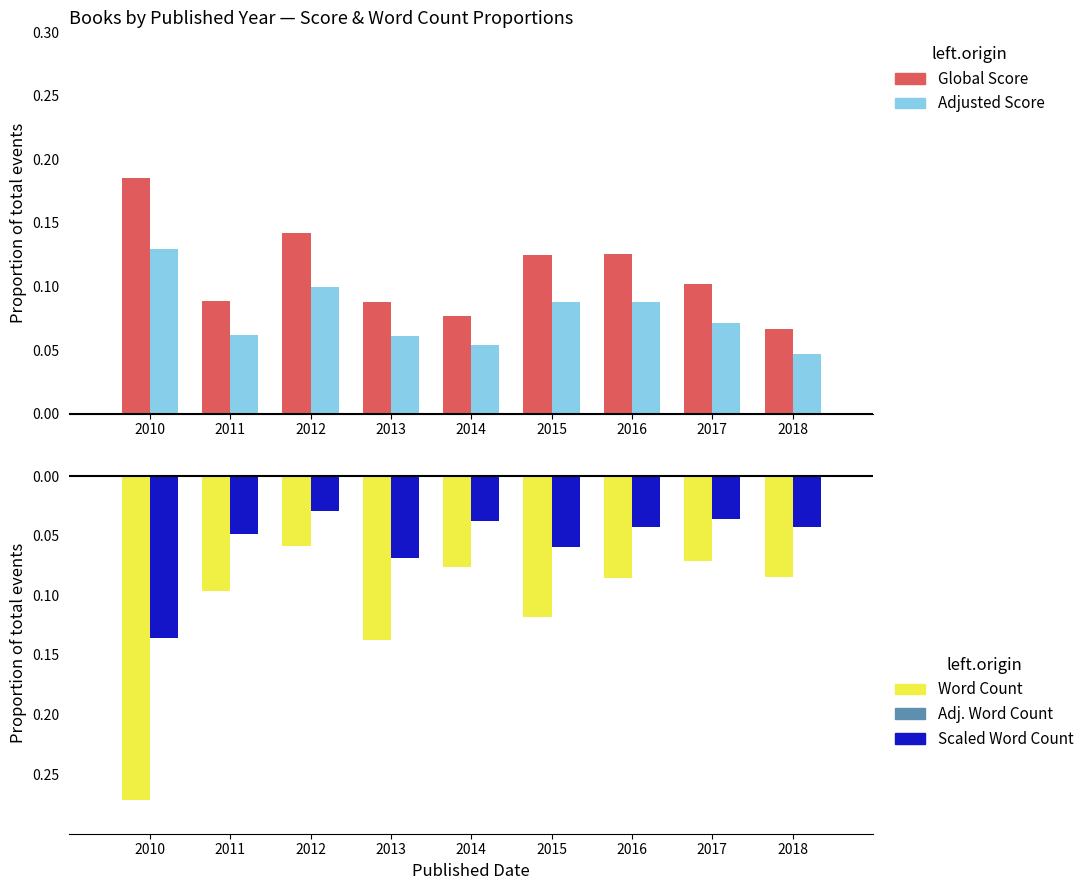

Reading left to right, list all the values displayed in this chart.

Global Score (prop.): 0.2	0.1	0.1	0.1	0.1	0.1	0.1	0.1	0.1
Adjusted Score (prop.): 0.1	0.1	0.1	0.1	0.1	0.1	0.1	0.1	0.0
Word Count (prop.): -0.3	-0.1	-0.1	-0.1	-0.1	-0.1	-0.1	-0.1	-0.1
Adj. Word Count (prop.): -0.1	-0.0	-0.0	-0.1	-0.0	-0.1	-0.0	-0.0	-0.0